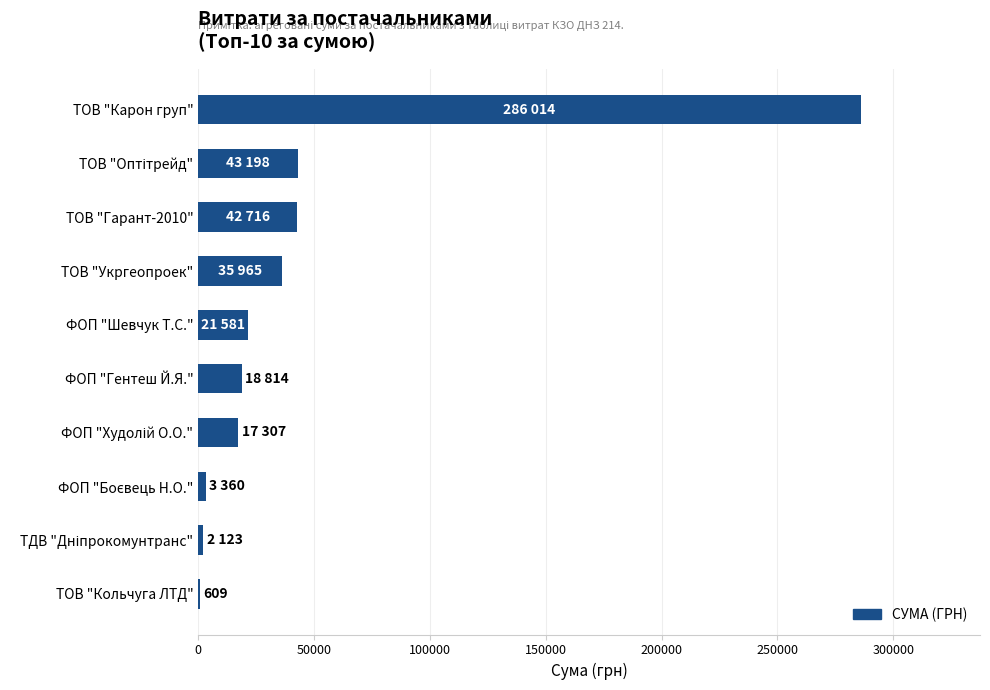

What is the sum of the values at ТОВ "Карон груп" and ФОП "Шевчук Т.С."?

307594.9